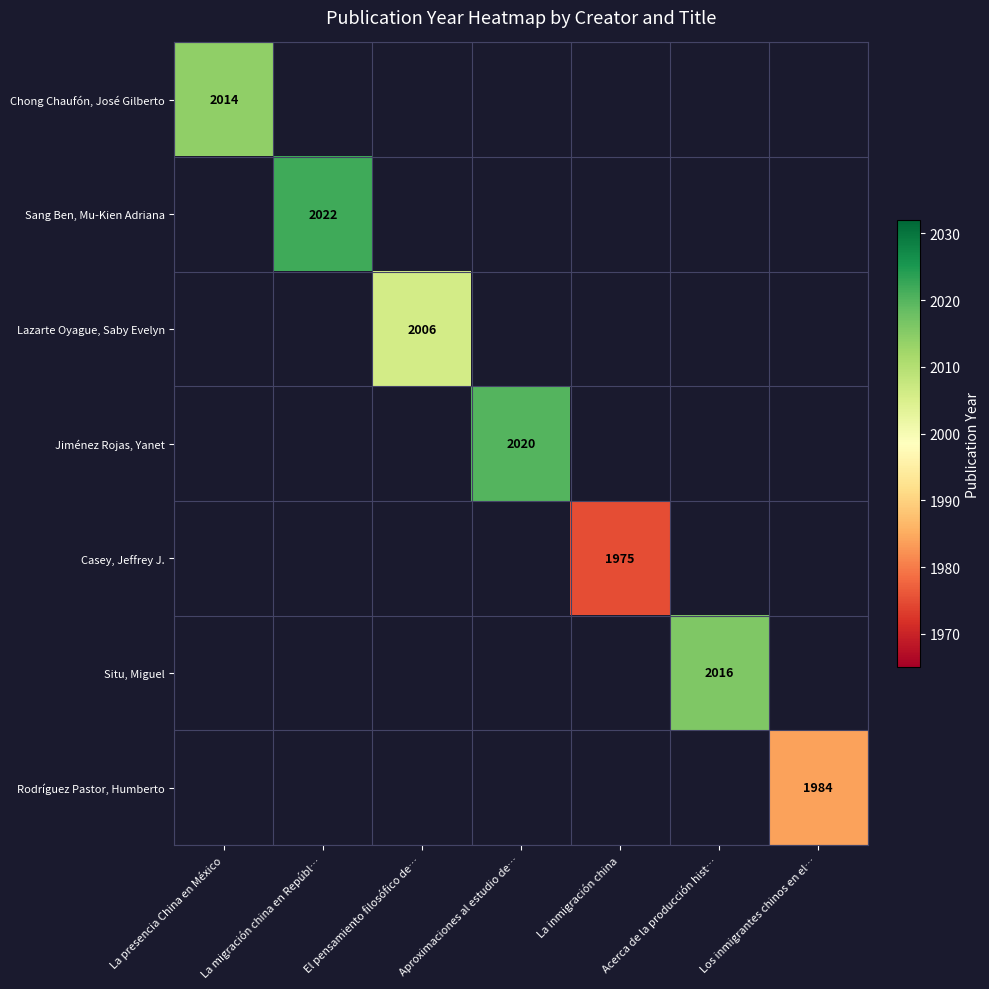

The Jiménez Rojas, Yanet series shows 2020.0 at Aproximaciones al estudio de…. True or false?

True